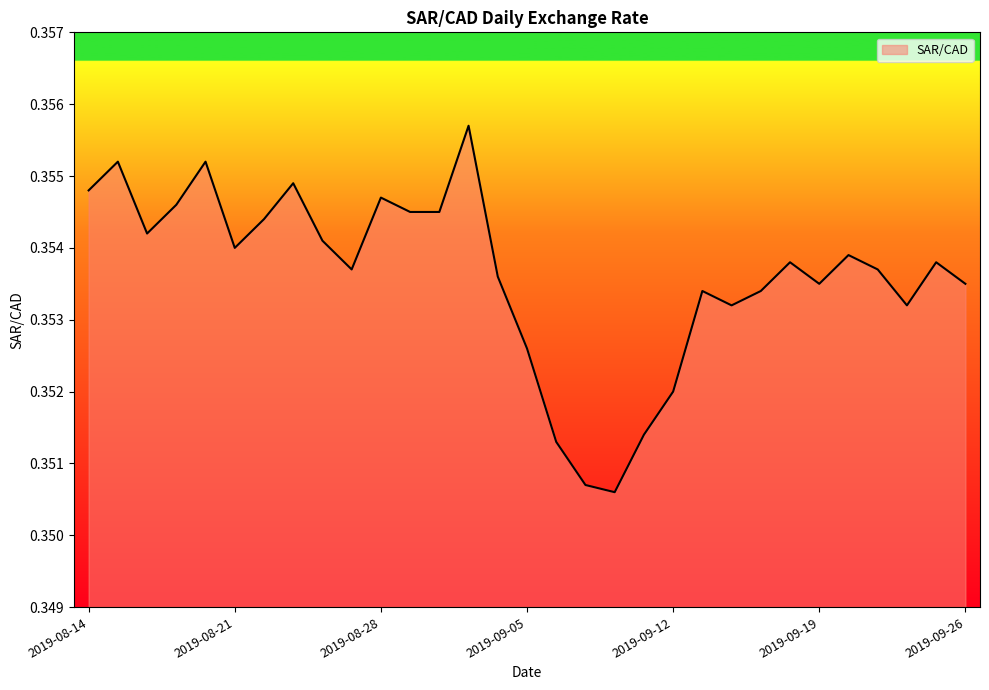

Reading left to right, what are all the values shown in this chart?

2019-08-14=0.4	2019-08-15=0.4	2019-08-16=0.4	2019-08-19=0.4	2019-08-20=0.4	2019-08-21=0.4	2019-08-22=0.4	2019-08-23=0.4	2019-08-26=0.4	2019-08-27=0.4	2019-08-28=0.4	2019-08-29=0.4	2019-08-30=0.4	2019-09-03=0.4	2019-09-04=0.4	2019-09-05=0.4	2019-09-06=0.4	2019-09-09=0.4	2019-09-10=0.4	2019-09-11=0.4	2019-09-12=0.4	2019-09-13=0.4	2019-09-16=0.4	2019-09-17=0.4	2019-09-18=0.4	2019-09-19=0.4	2019-09-20=0.4	2019-09-23=0.4	2019-09-24=0.4	2019-09-25=0.4	2019-09-26=0.4